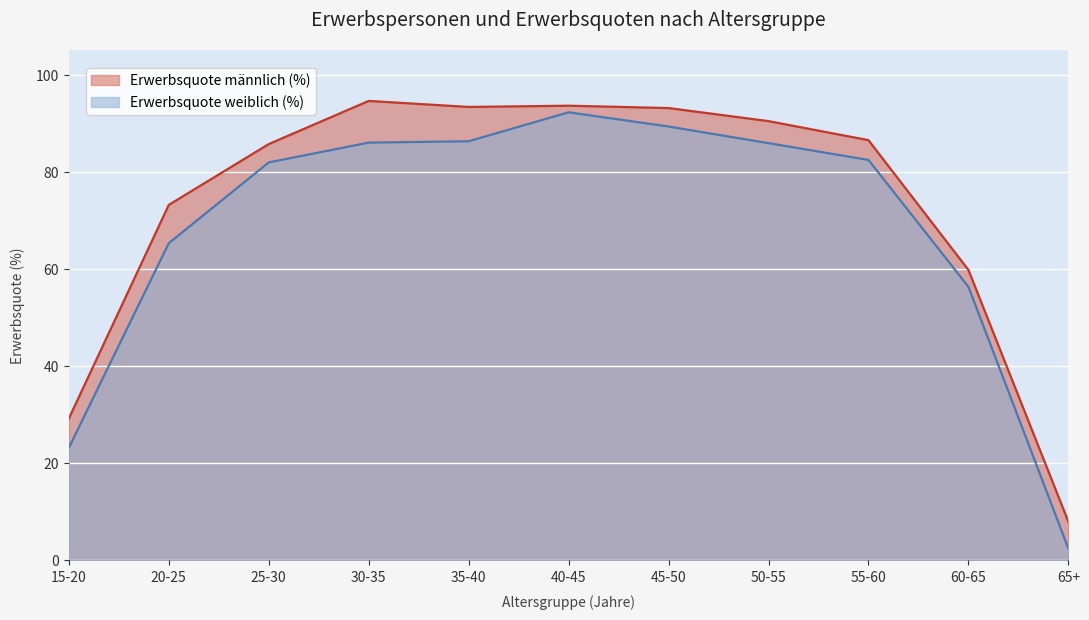

Rank the series by their average value, from lowest to highest.

Erwerbsquote weiblich (%), Erwerbsquote männlich (%)